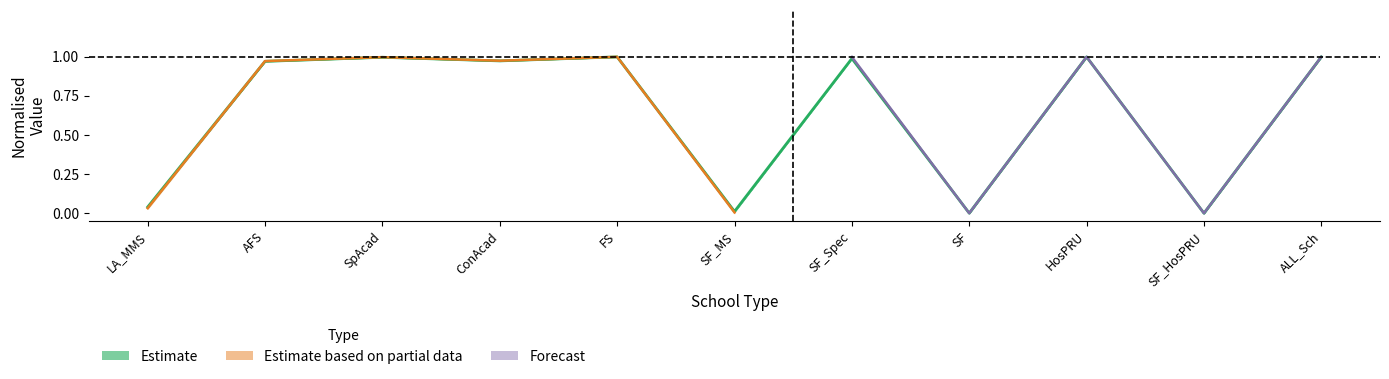

What is the change in value from SpAcad to SF_HosPRU?

-1.0